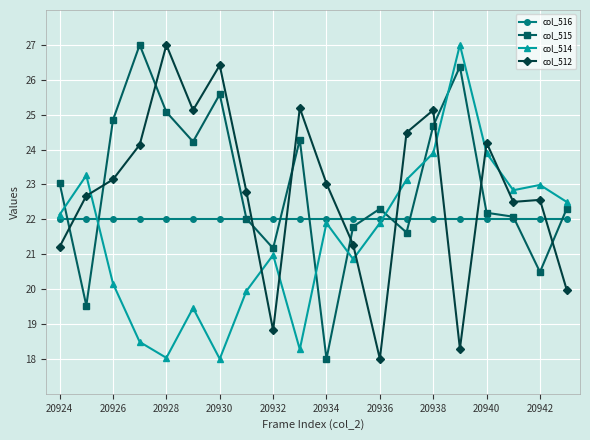

True or false: col_514 has more than 1 points higher than both neighbors.

True